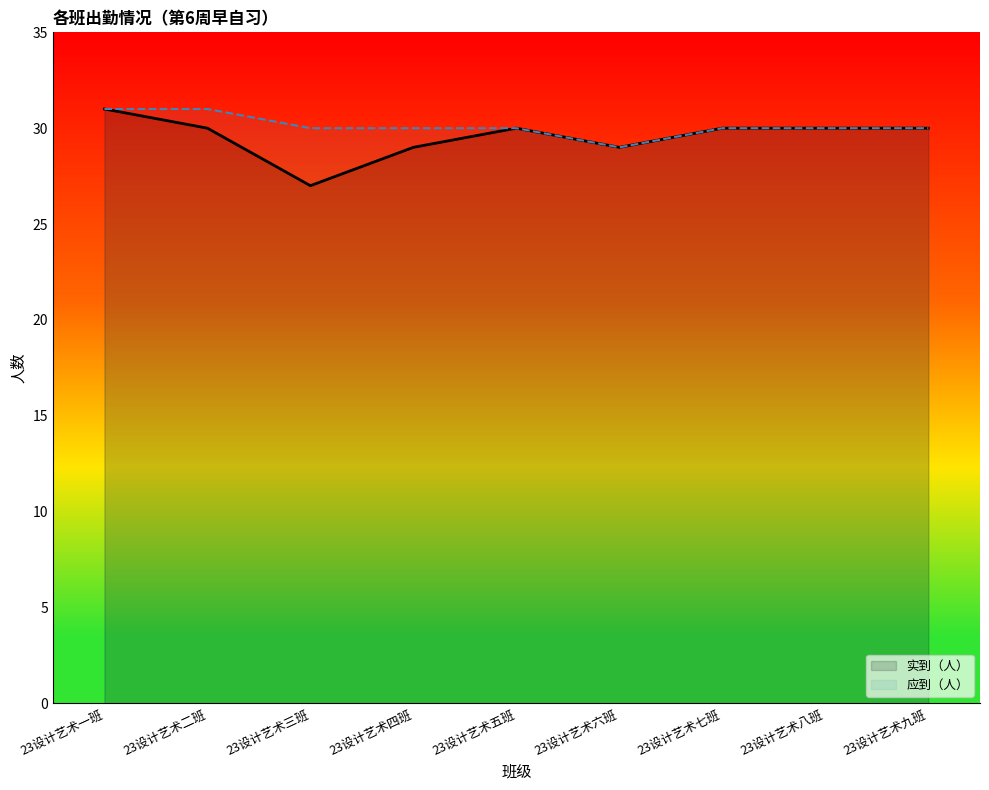

Reading left to right, what are all the values shown in this chart?

实到（人）: 23设计艺术一班=31	23设计艺术二班=30	23设计艺术三班=27	23设计艺术四班=29	23设计艺术五班=30	23设计艺术六班=29	23设计艺术七班=30	23设计艺术八班=30	23设计艺术九班=30
应到（人）: 23设计艺术一班=31	23设计艺术二班=31	23设计艺术三班=30	23设计艺术四班=30	23设计艺术五班=30	23设计艺术六班=29	23设计艺术七班=30	23设计艺术八班=30	23设计艺术九班=30